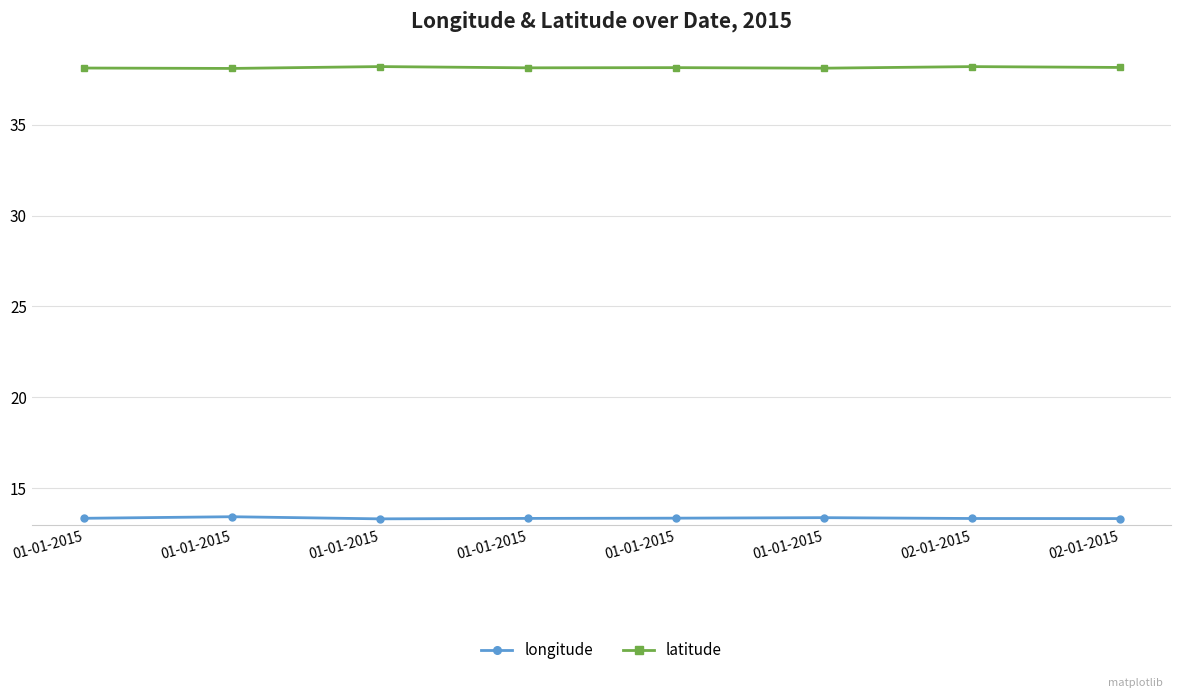

How many categories are shown in the chart?

8